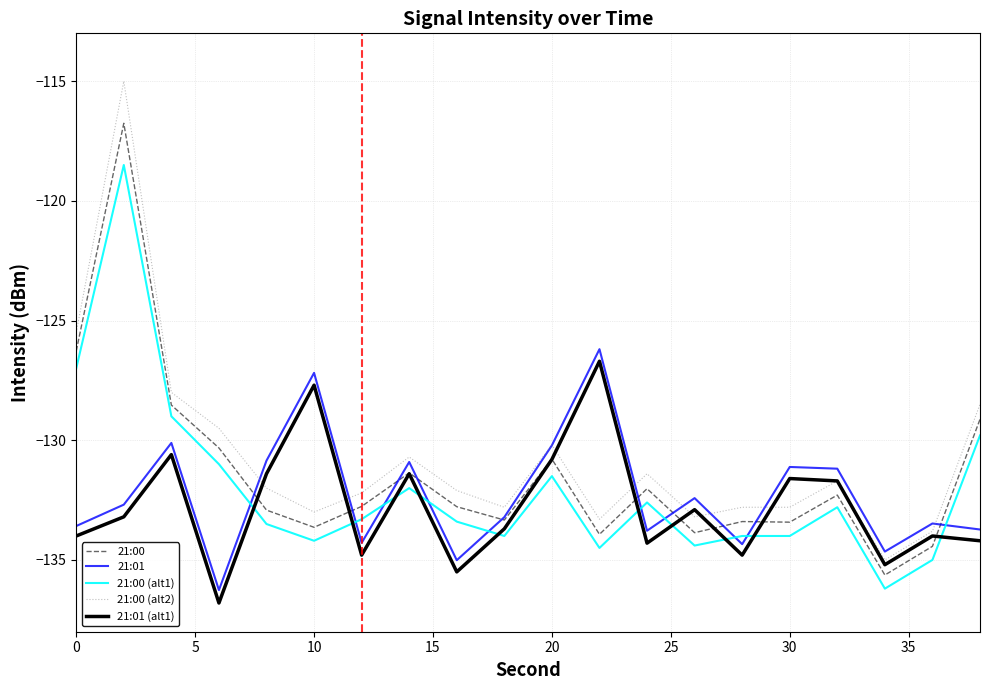

True or false: 21:00 (alt1) and 21:00 (alt2) intersect in this chart.

False